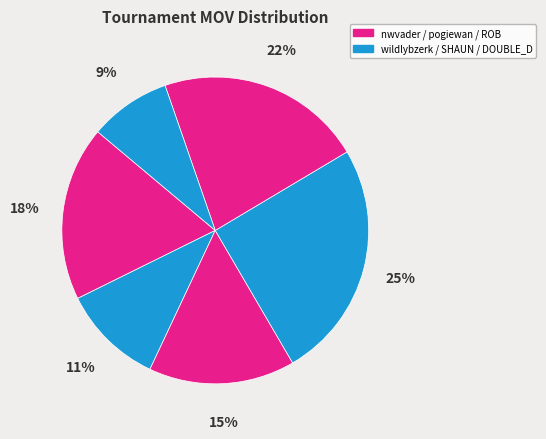

How many segments does this pie chart have?

6